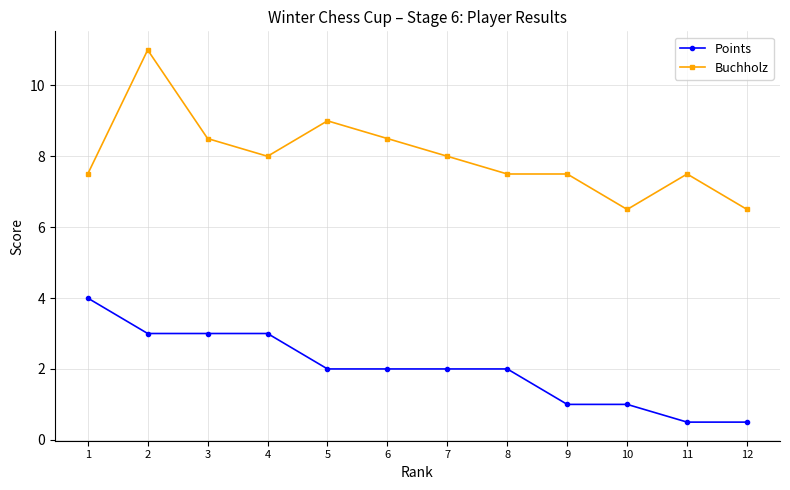

Where is the first local minimum for Buchholz?

4